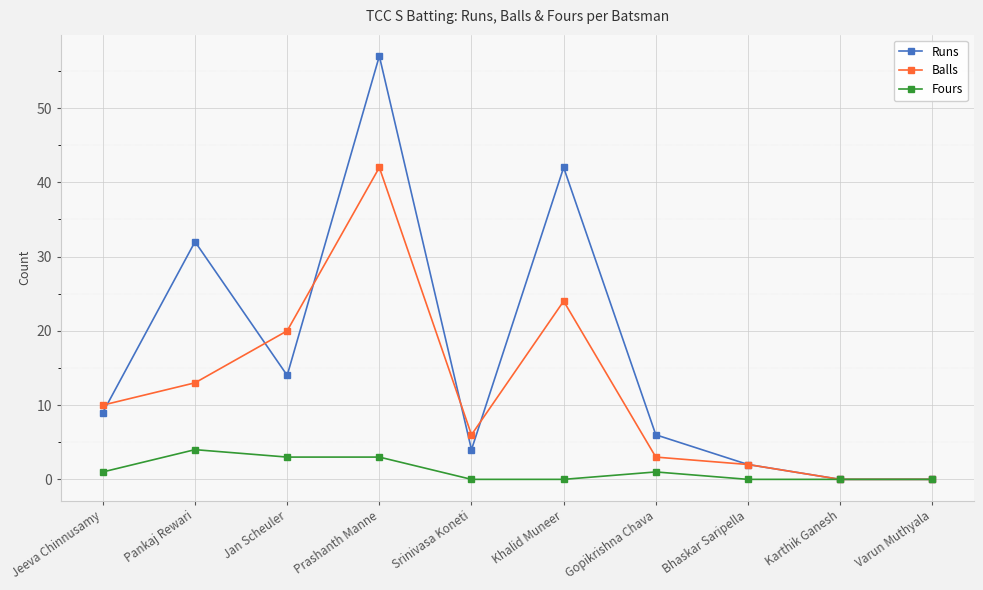

What is the maximum value shown in the chart?

57